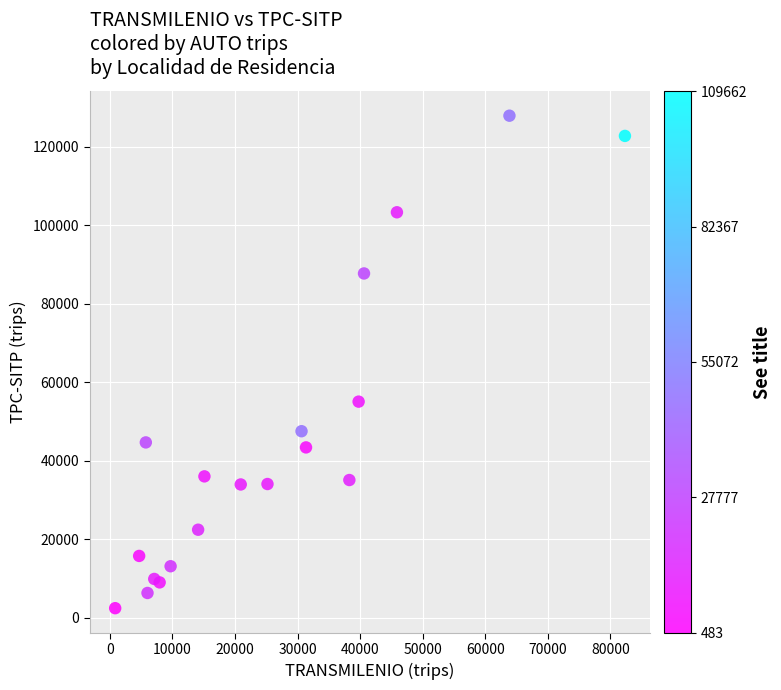

What Y value in the scatter plot is closest to 65146?

55032.6